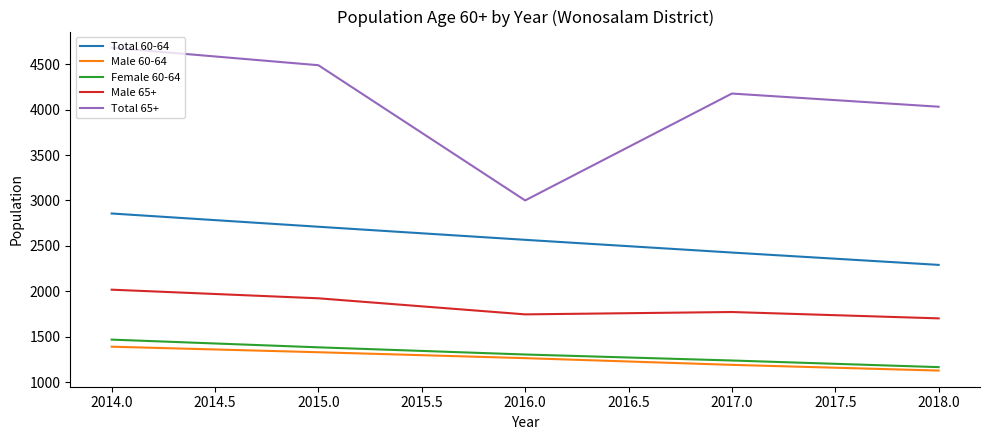

What is the highest value of the Female 60-64 series?

1467